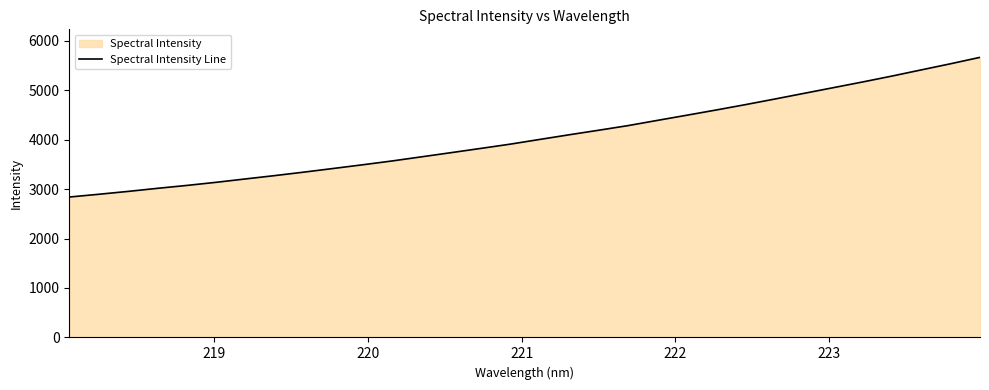

What is the smallest value displayed?

2838.2